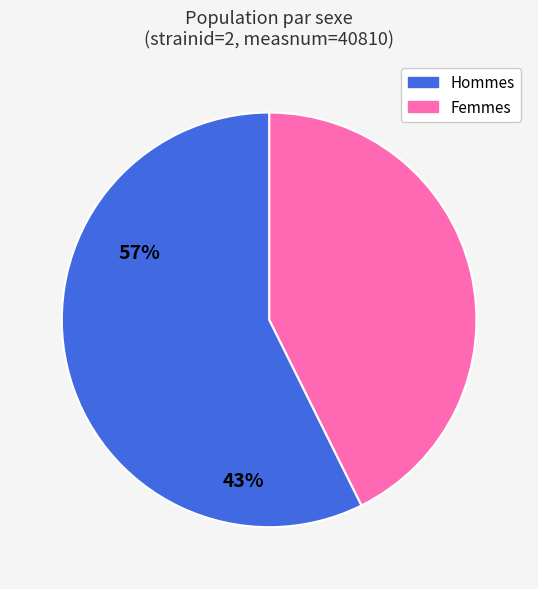

Is there a majority slice in this chart?

Yes